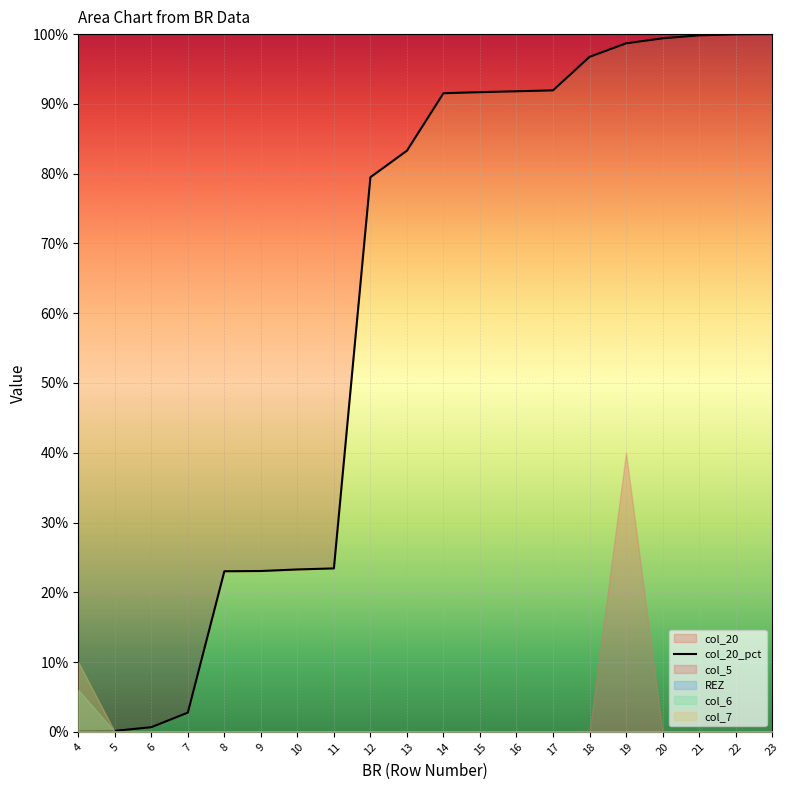

What is the change in value from 11 to 22?

+76.5